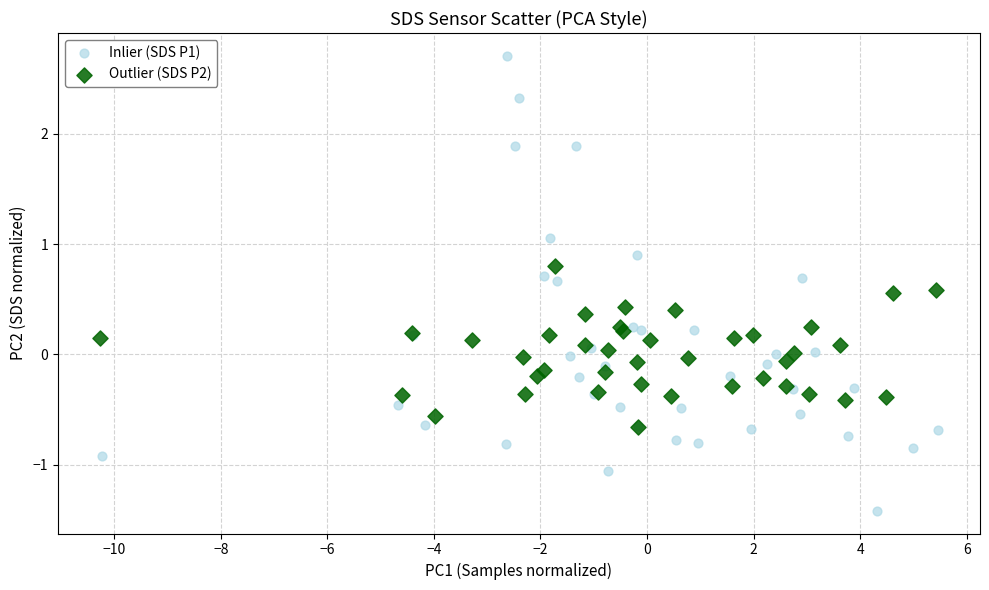

Which series contains the highest Y value?

Inlier (SDS P1)